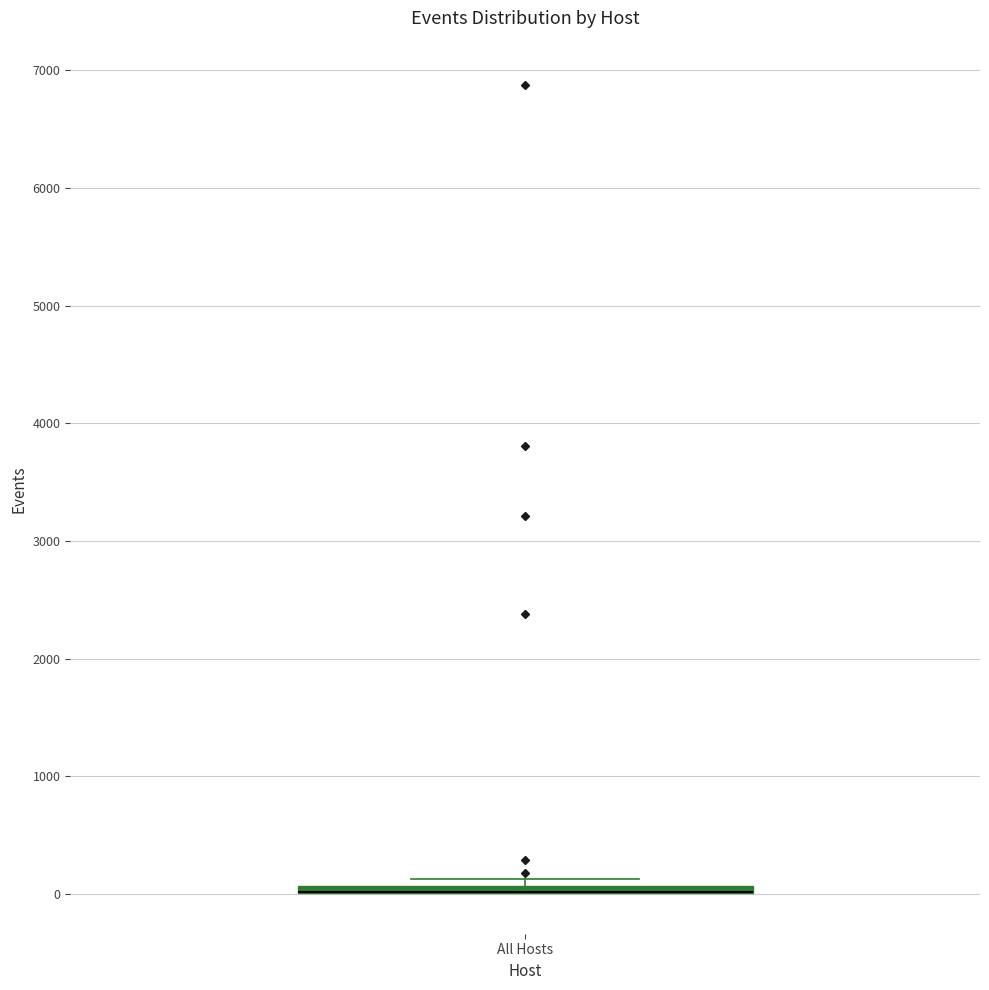

Where is the lower edge of the box for All Hosts on the y-axis? The values are not printed on the chart, so give them approximately, as read against the axis.

0